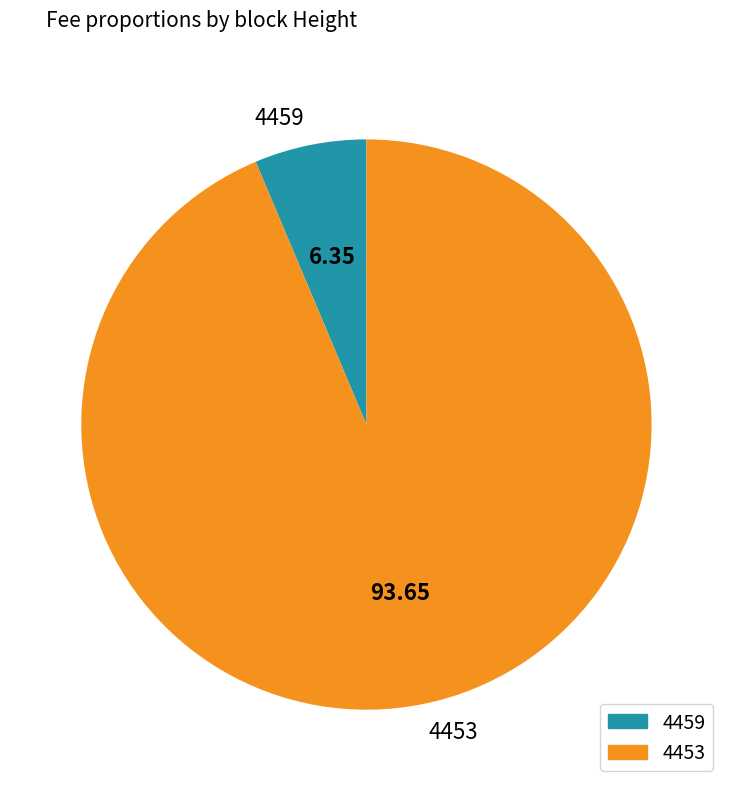

Is the sum of 4453 and 4459 greater than half?

Yes